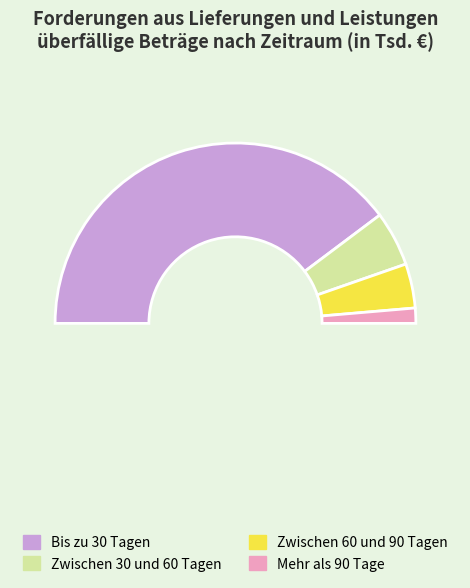

How much of the chart is everything except Mehr als 90 Tage?

97.3%